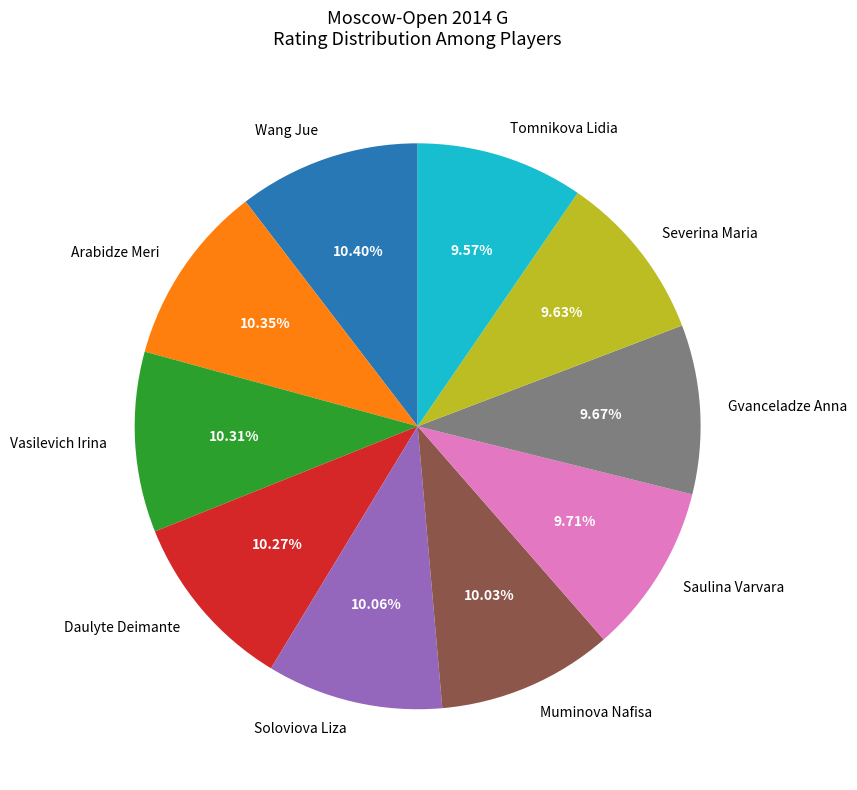

Is the sum of Arabidze Meri and Tomnikova Lidia greater than half?

No